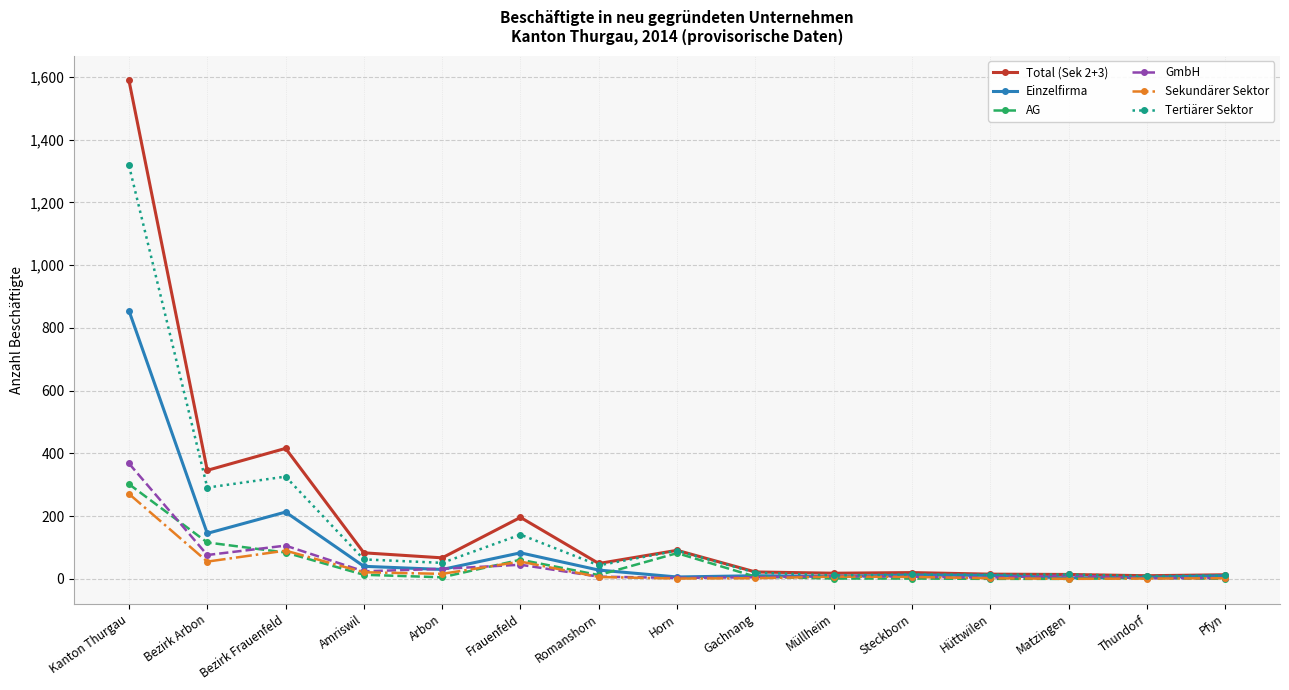

Is the value of AG at Matzingen greater than the value of Total (Sek 2+3) at Arbon?

No